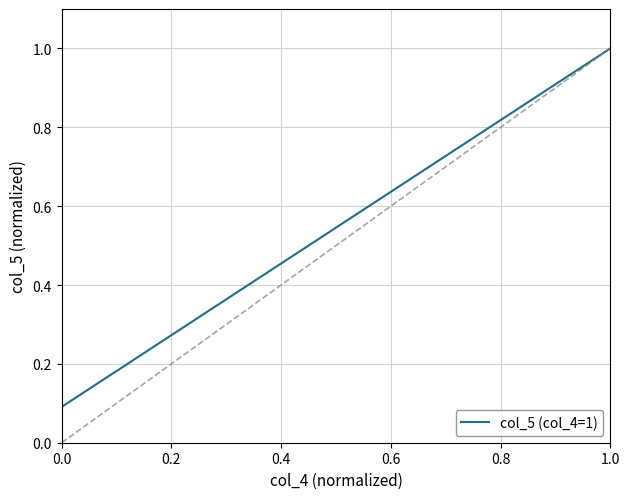

Does the chart display data point markers on the line(s)?

No